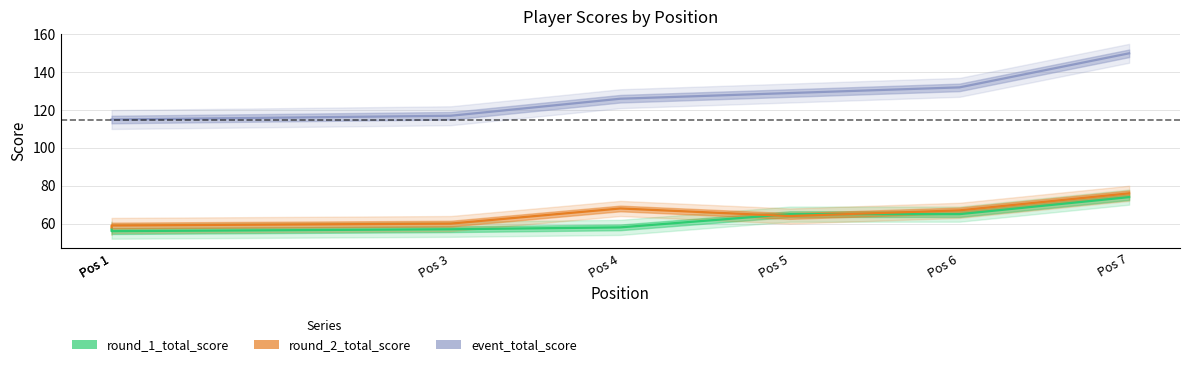

What is the spread (max minus min) of values at Pos 5?

65